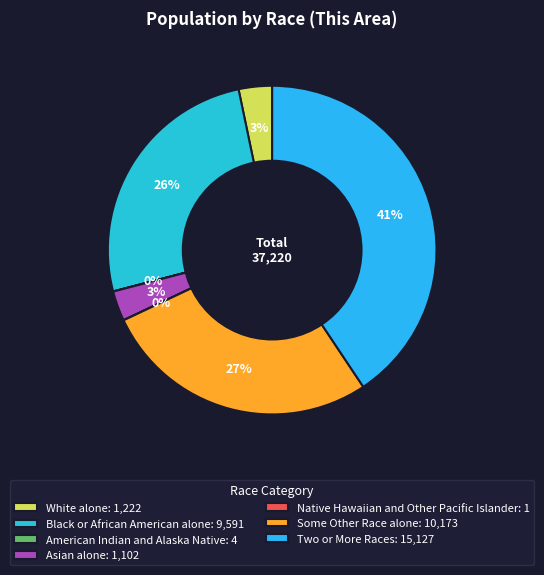

What portion of the pie excludes Black or African American alone?

74.2%